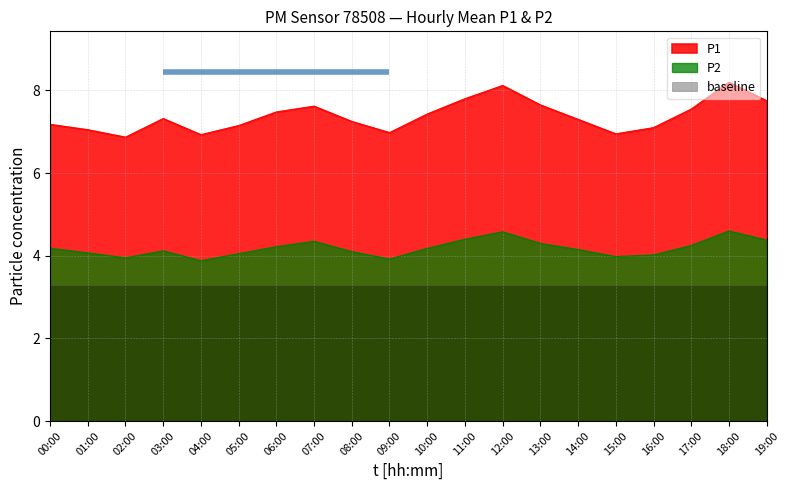

How many data points in P1 are less than 7?

4